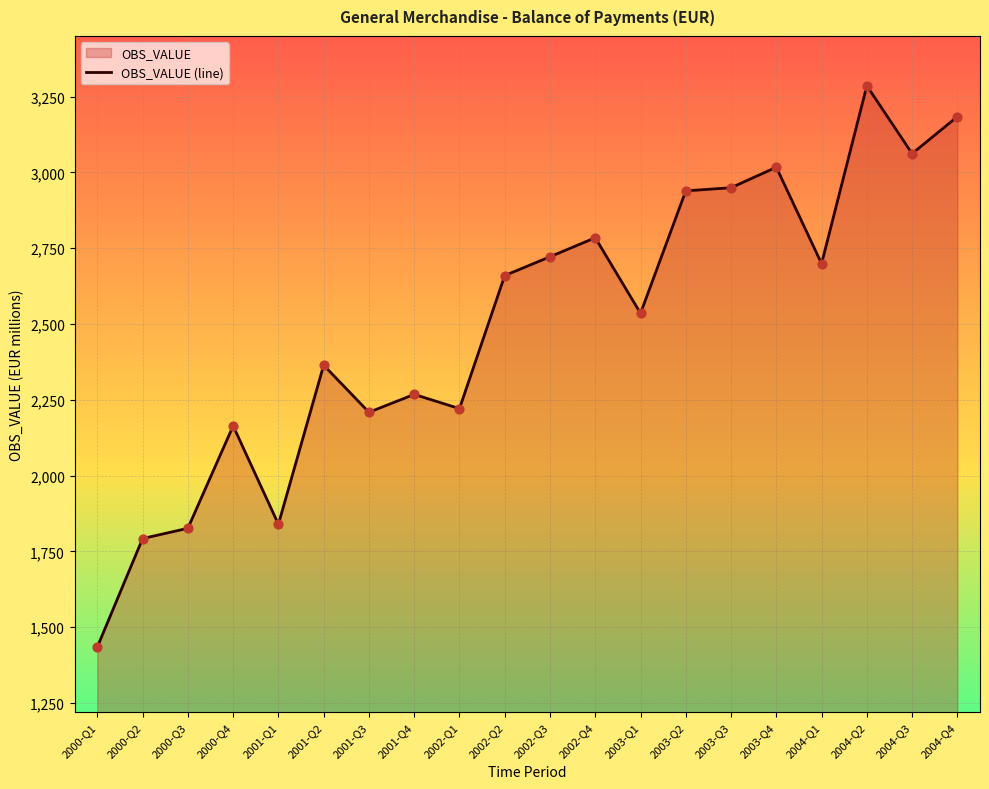

What is the change in value from 2001-Q1 to 2004-Q3?

+1222.0